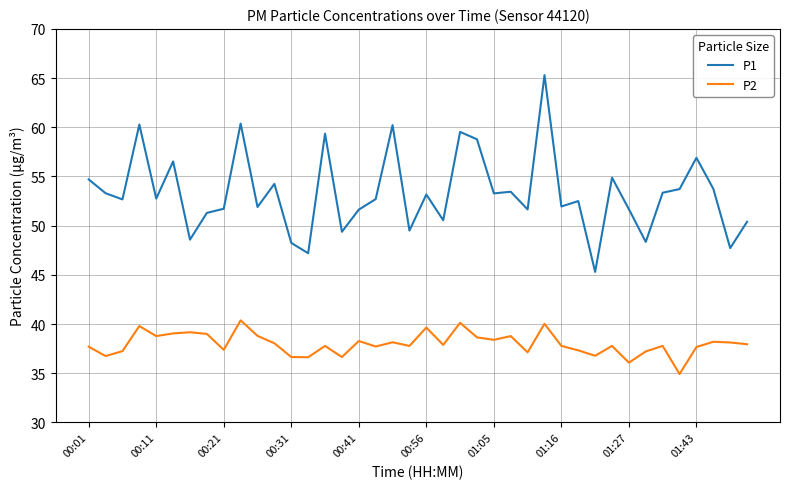

Which series has the largest total across all categories?

P1